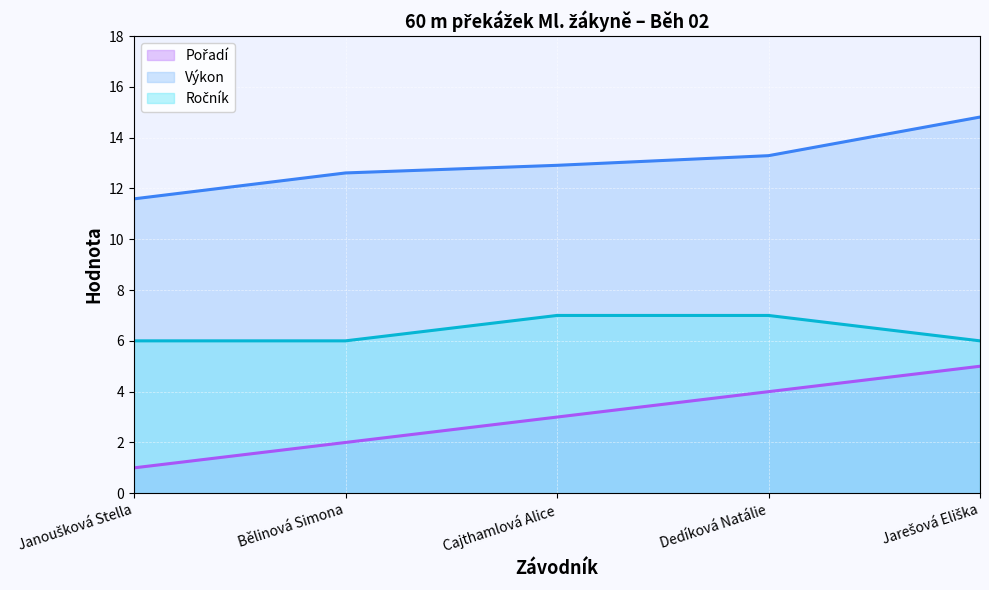

Which category has the lowest value across all series?

Janoušková Stella